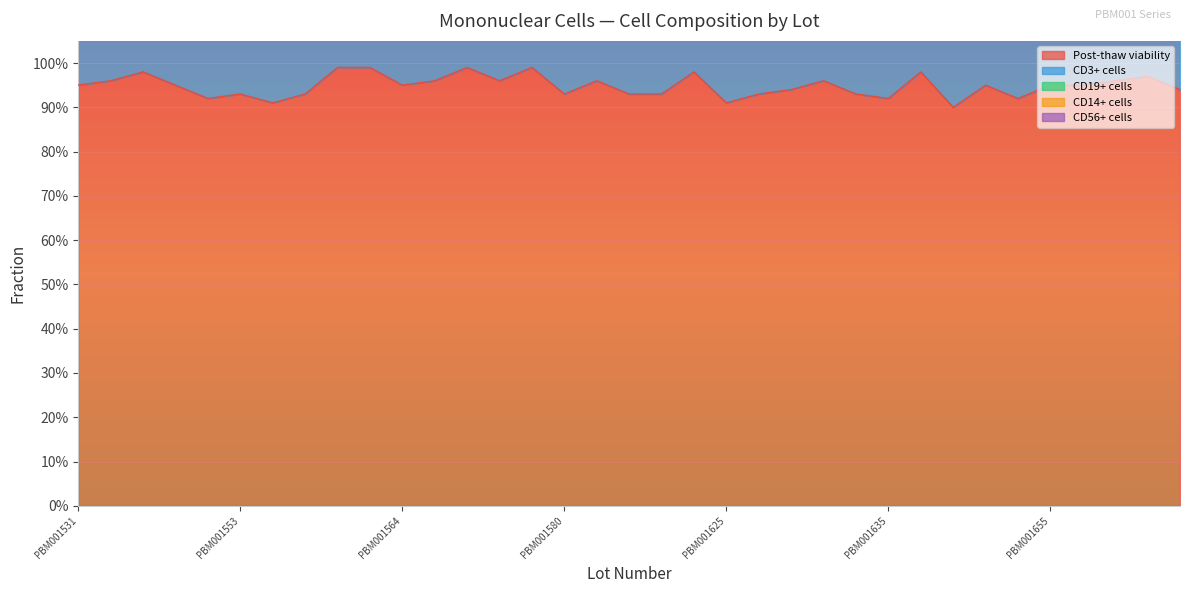

True or false: Post-thaw viability and CD3+ cells cross at least once.

False